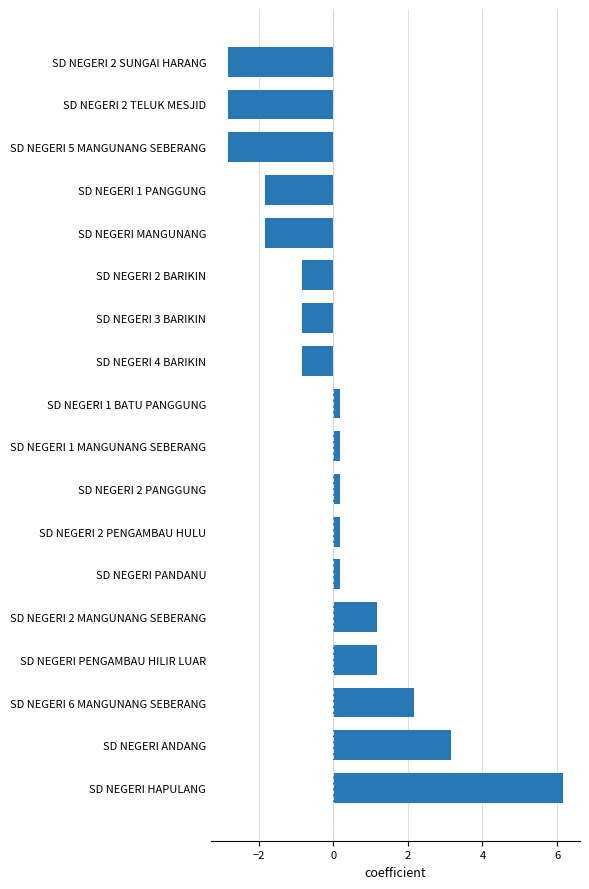

What is the difference between the second highest and second lowest values?

6.0